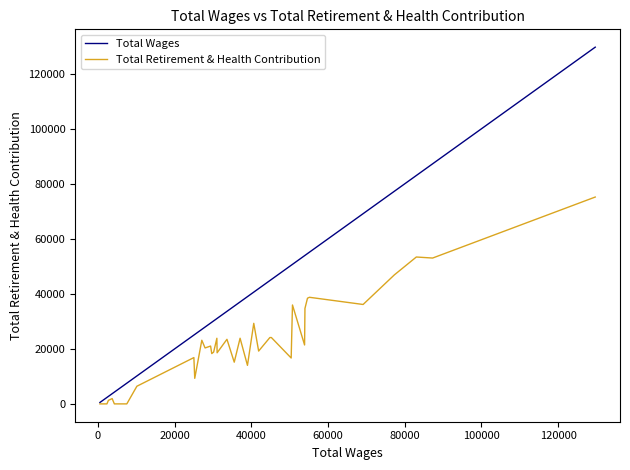

List the series in order of their peak value, lowest first.

Total Retirement & Health Contribution, Total Wages